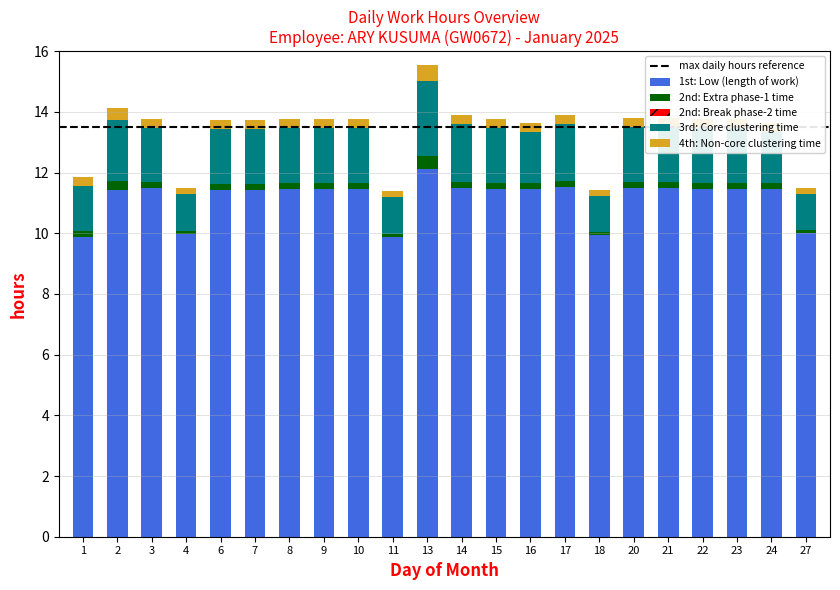

At which category is the sum across all series the highest?

13